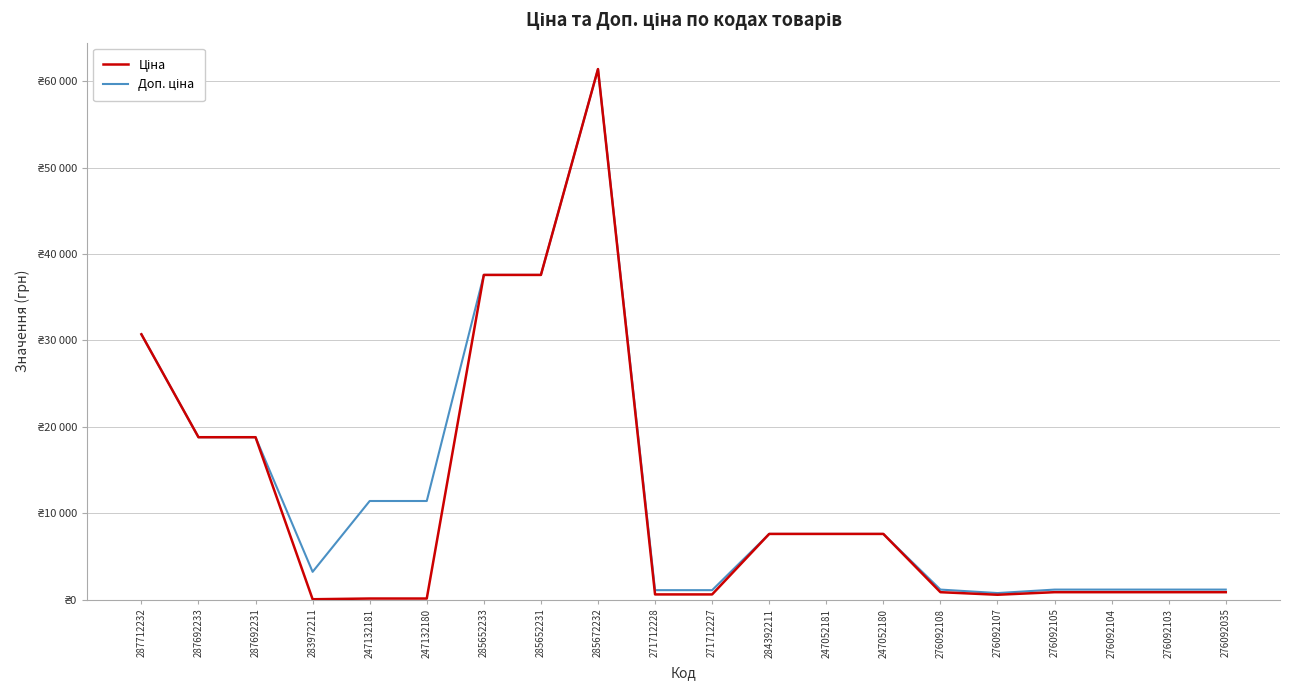

Is this an area chart (filled region under the line)?

No